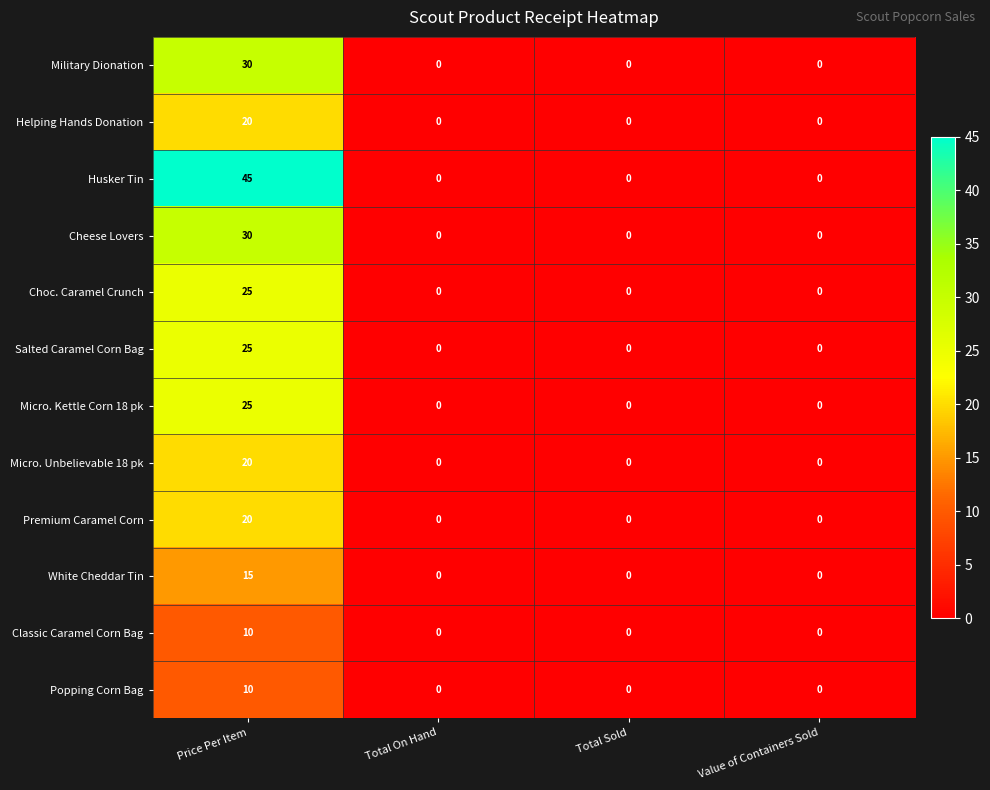

True or false: White Cheddar Tin has a value of 0 at Total Sold.

True